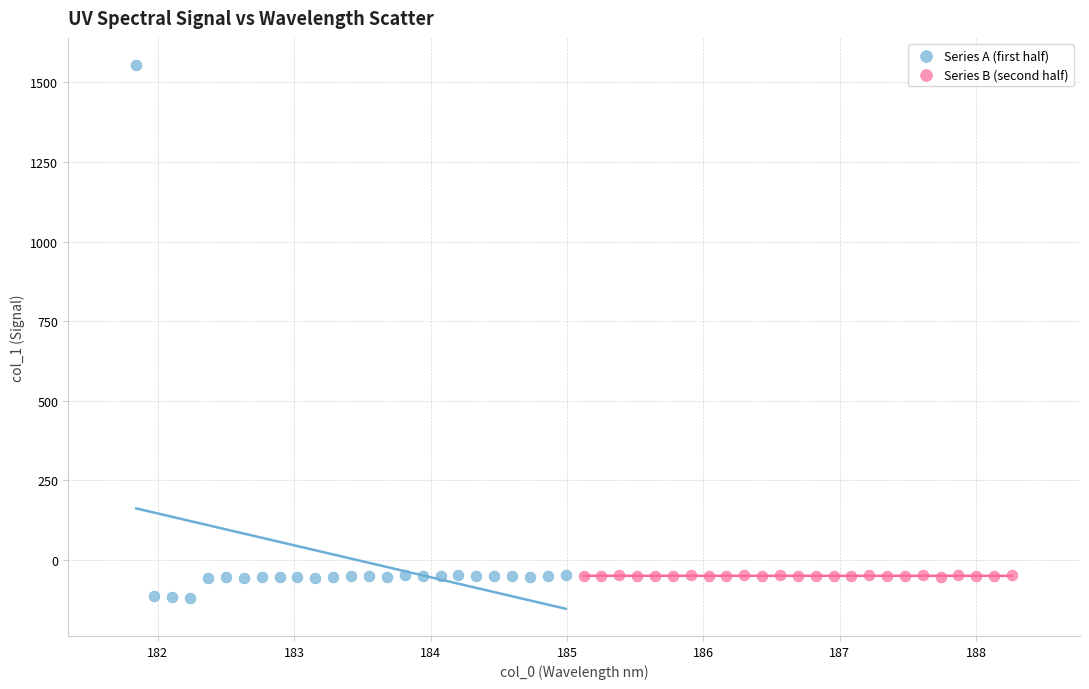

Which series has the widest spread of Y values?

Series A (first half)